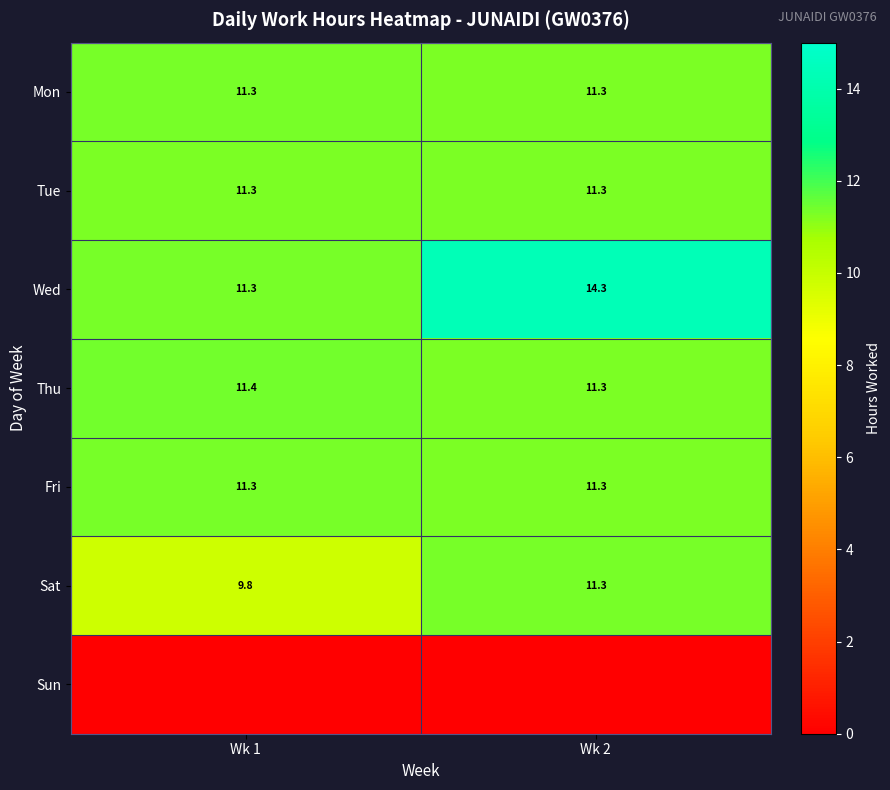

True or false: Sat has a value of 9.8 at Wk 1.

True